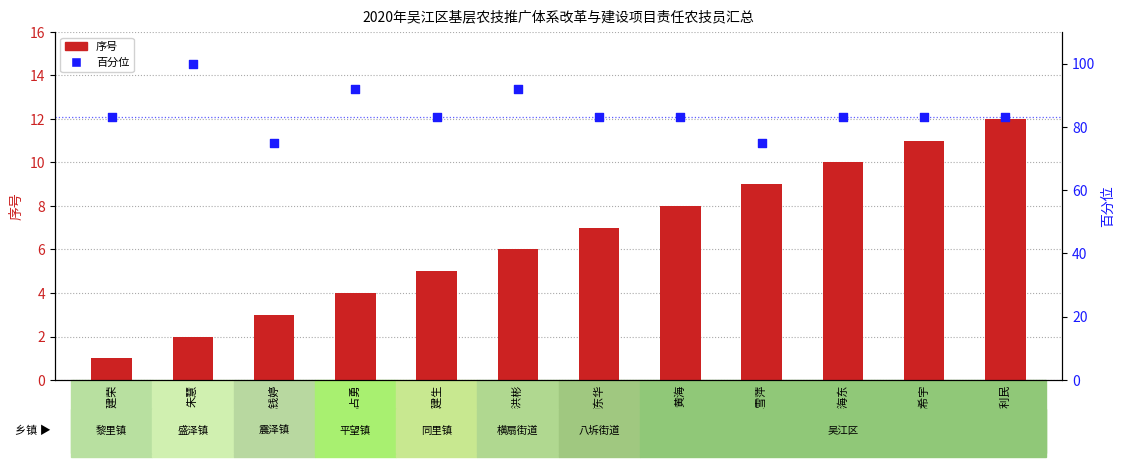

Which has a higher value, 方利民 or 沈钱婷?

方利民